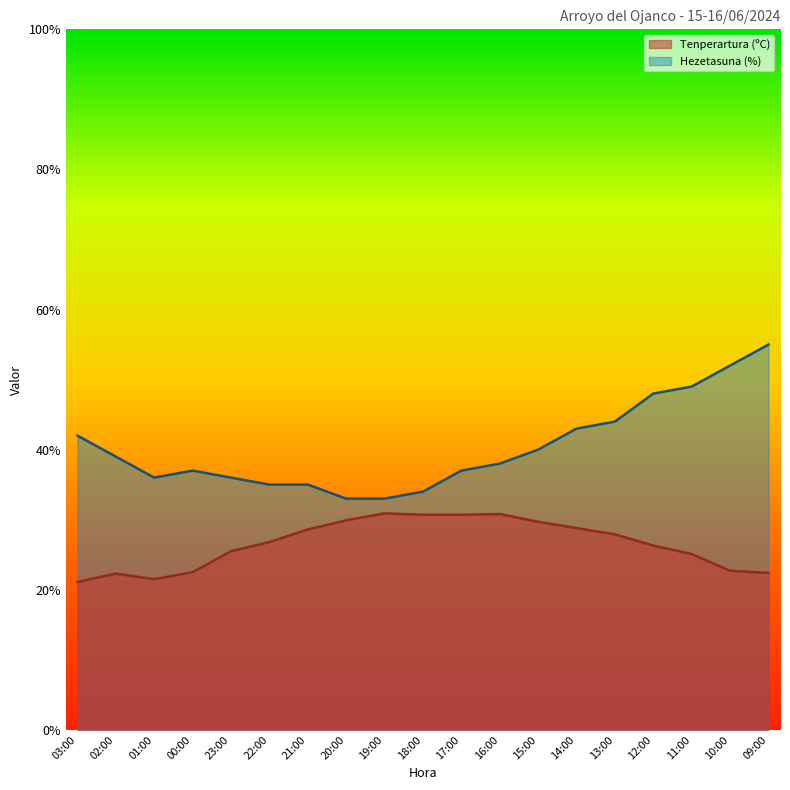

Rank the series by their maximum value, from highest to lowest.

Hezetasuna (%), Tenperartura (ºC)